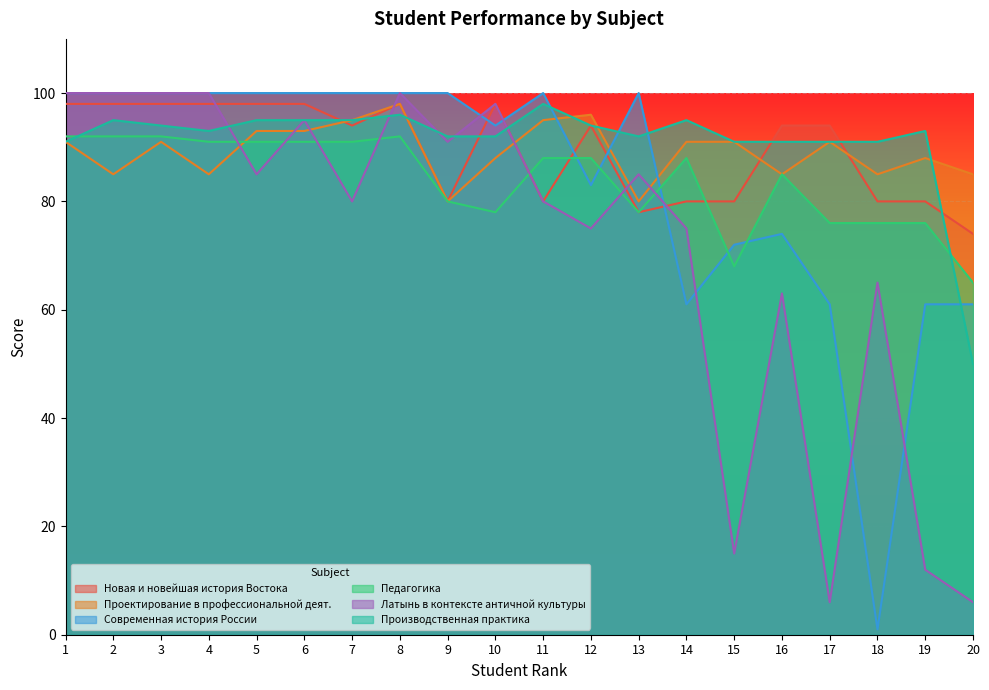

What is the value of the Новая и новейшая история Востока point at the 14th from the left?

80